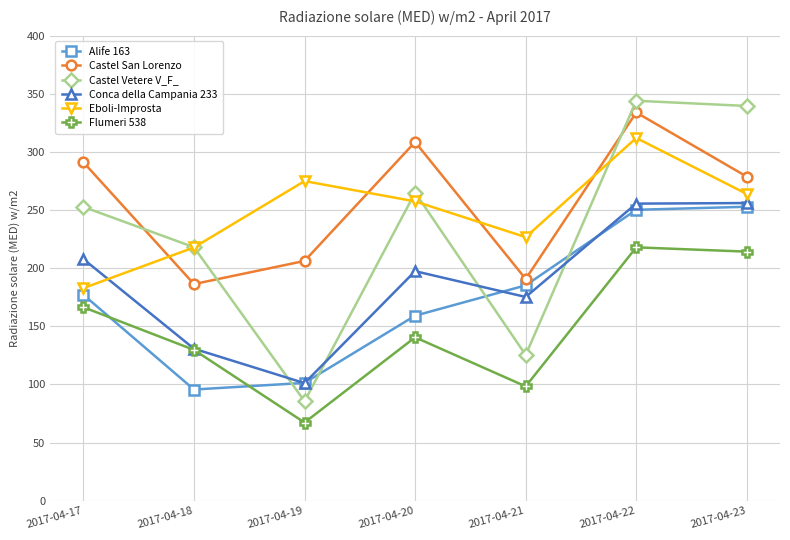

How many data points does each series have?

7